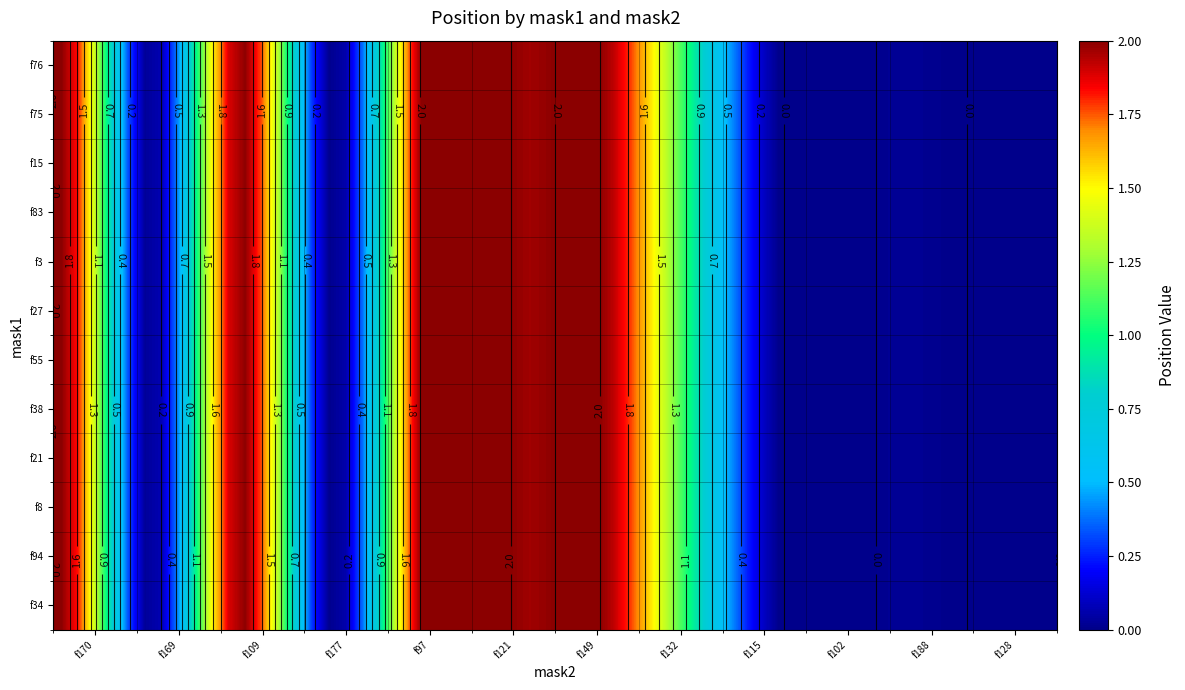

Is it true that the value at 6 is 3?

False